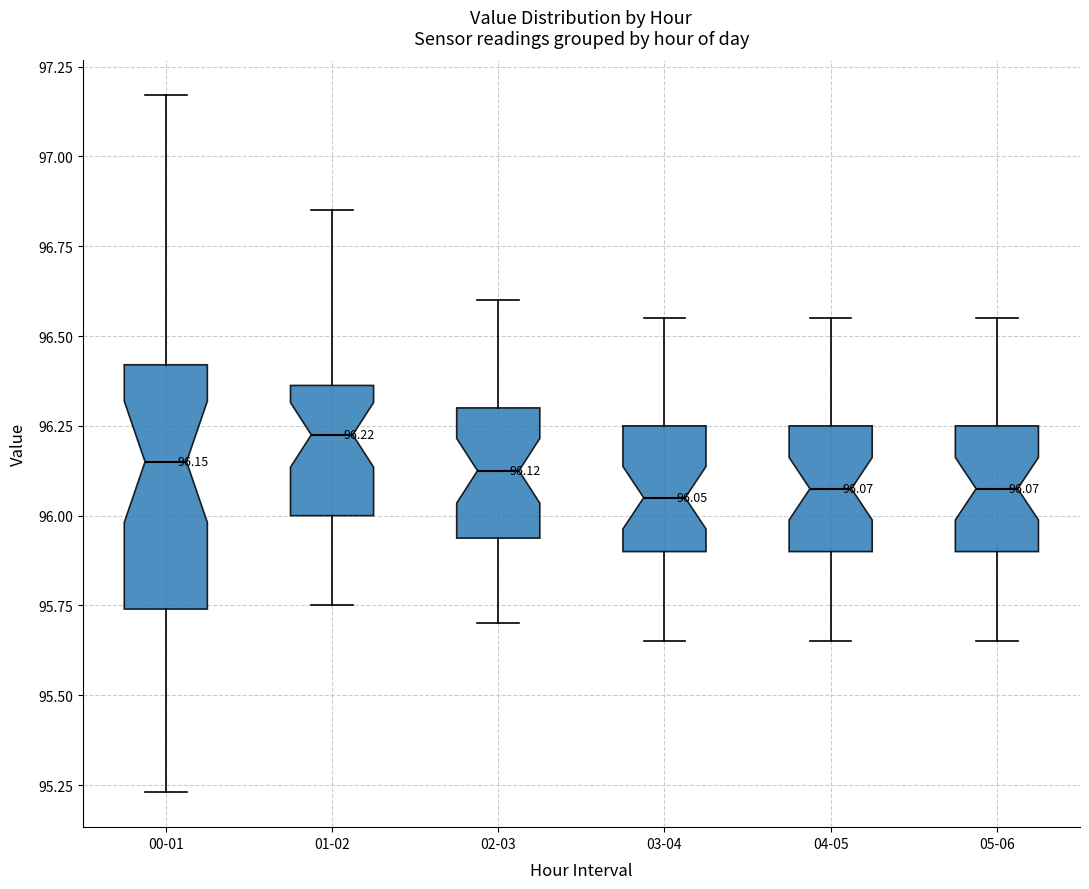

Comparing the boxes themselves (not the whiskers), which one is the tallest?

00-01